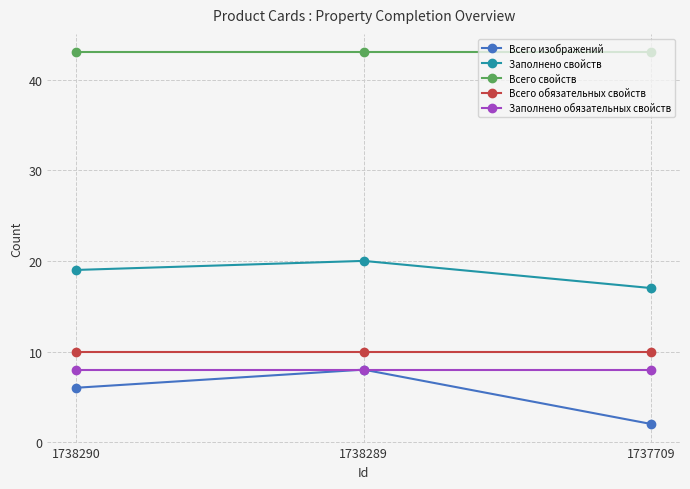

Count the Всего изображений values in the range 2 to 8.

3